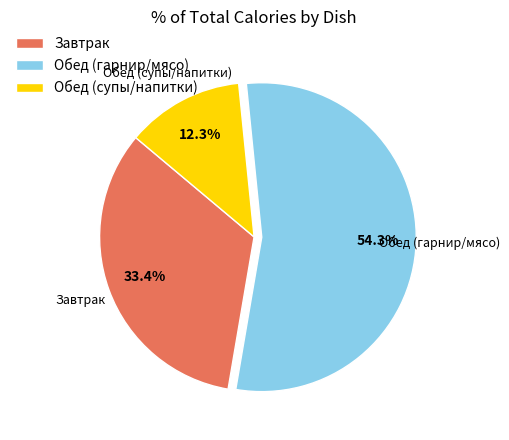

What is the smallest slice in the pie chart?

Обед (супы/напитки)